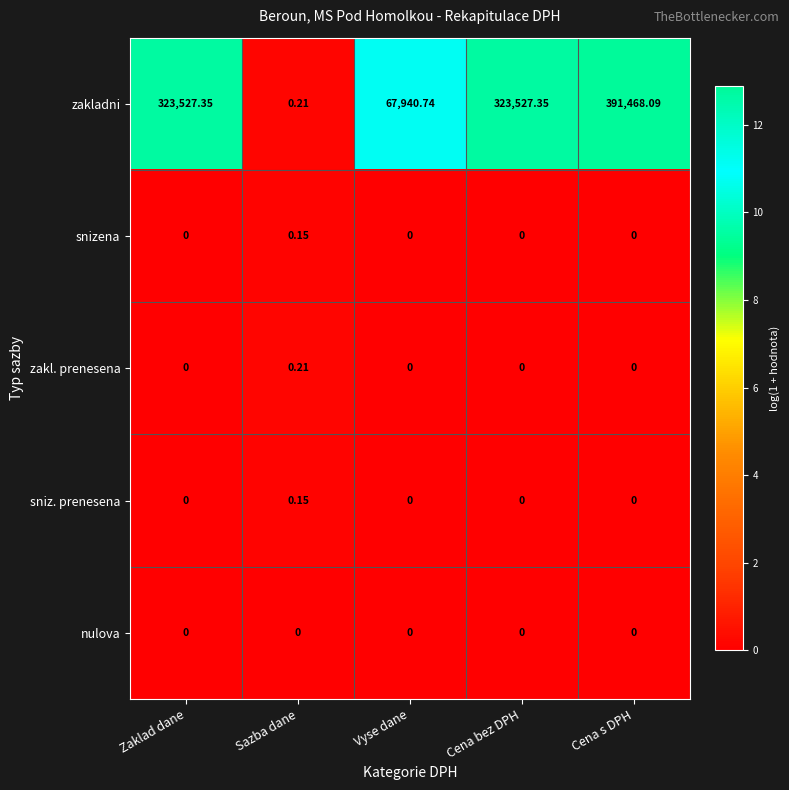

At which category does the chart reach its peak across all series?

Cena s DPH